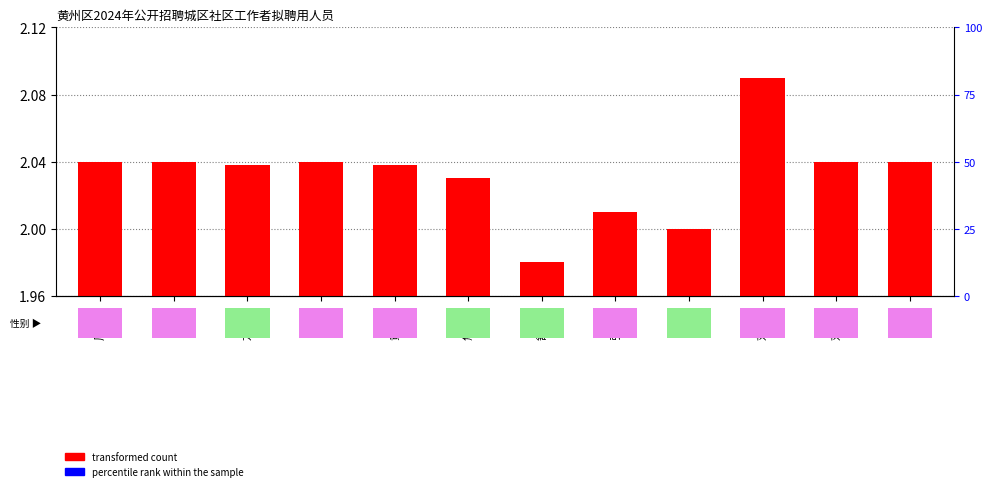

True or false: the data shows 2.0 at 陈谦.

True